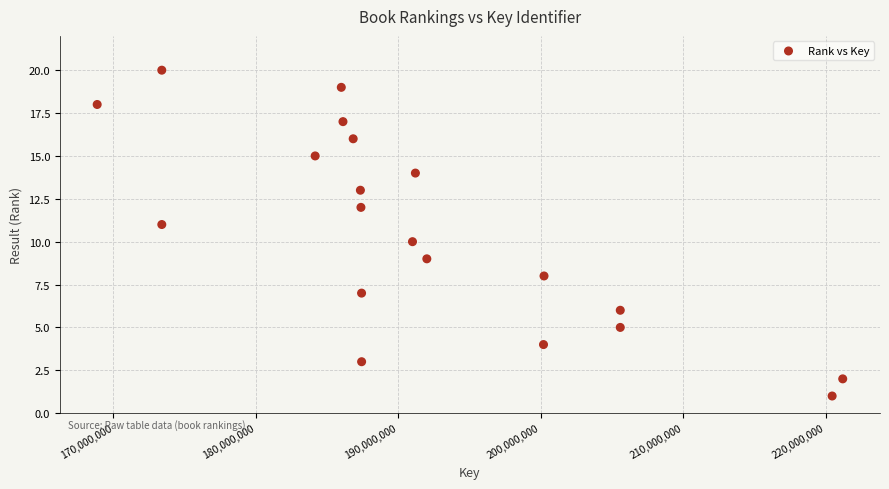

What is the range of X values (max minus min)?

52344294